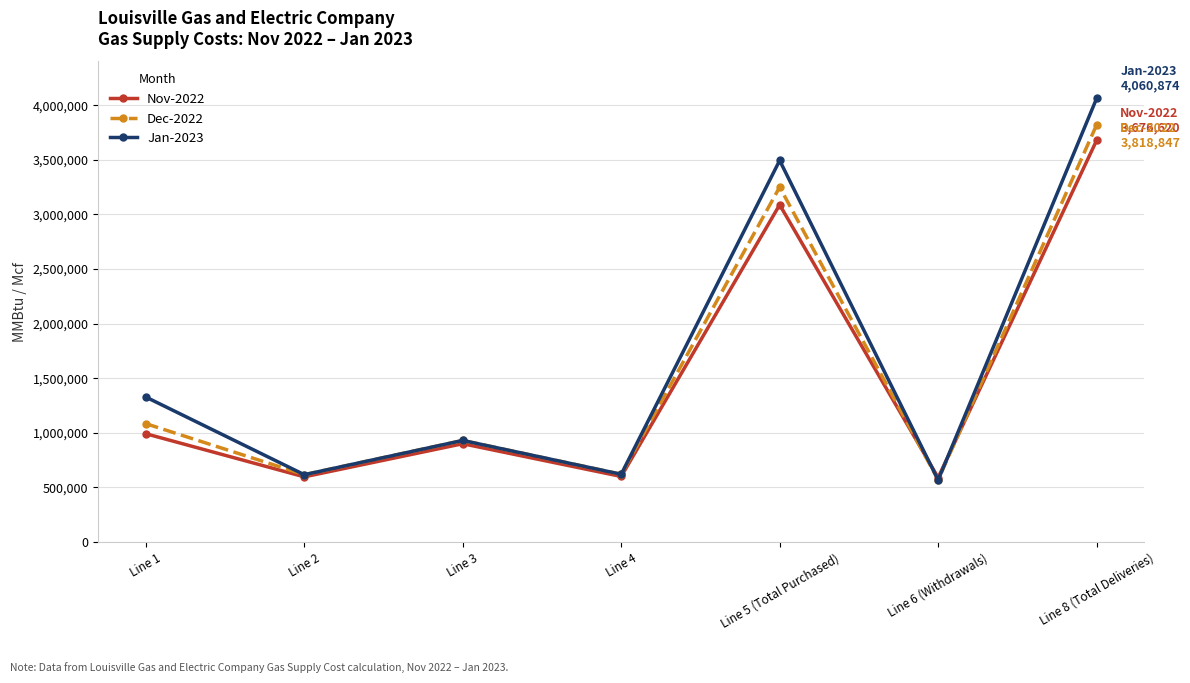

After their last crossing, which series has the higher values: Dec-2022 or Jan-2023?

Jan-2023